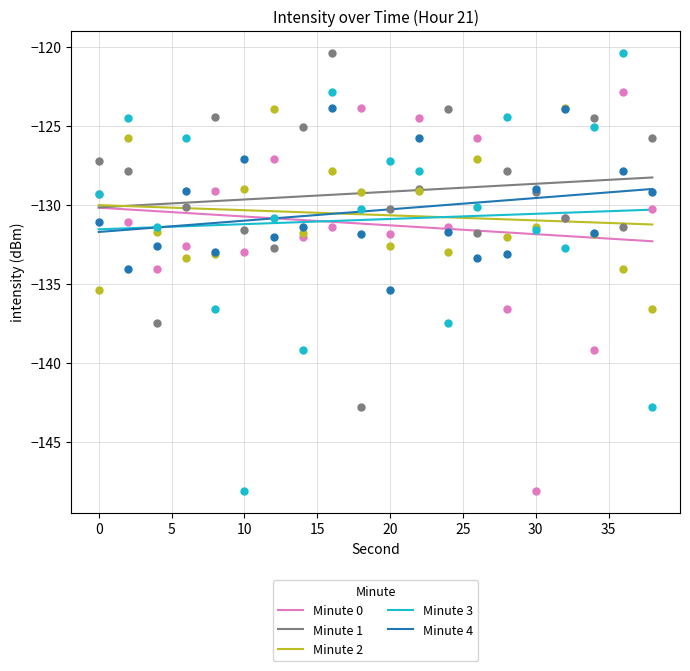

The Minute 0 series shows -130.7 at 10. True or false?

True